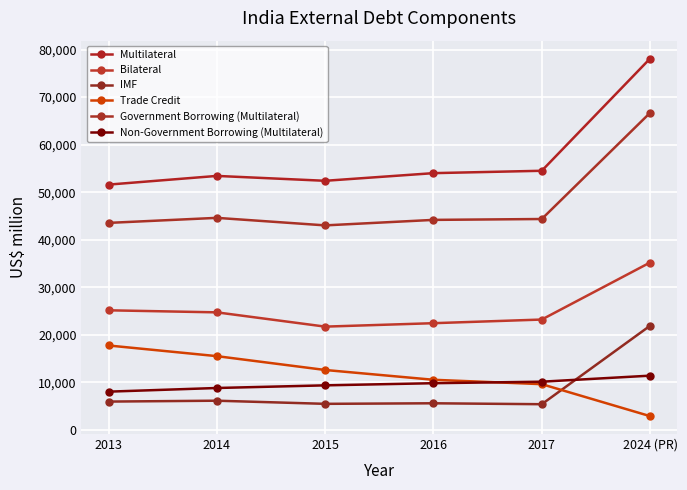

In Multilateral, how many points are higher than both neighbors (excluding endpoints)?

1